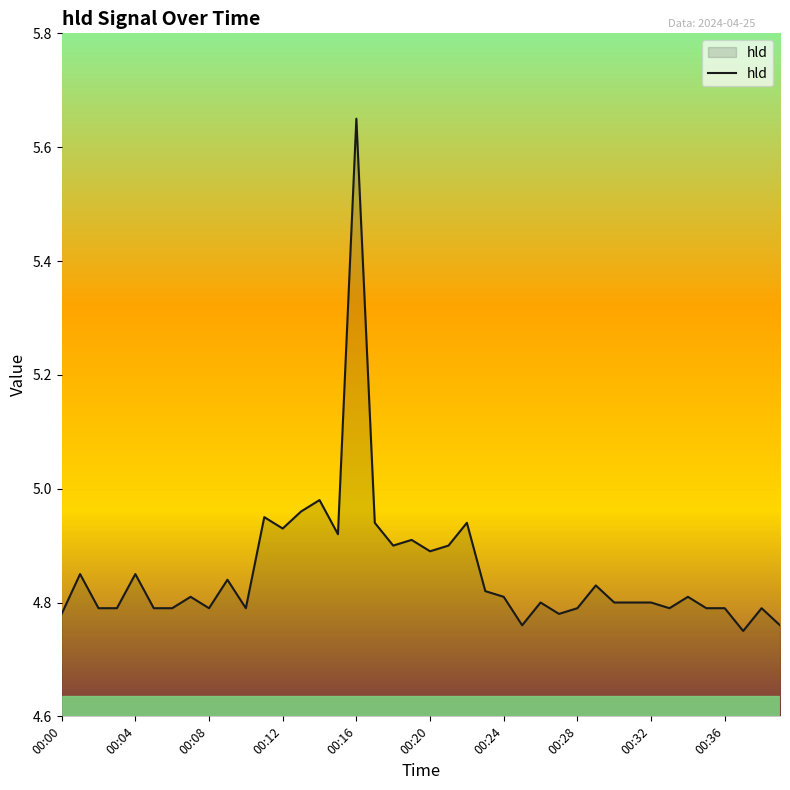

Which category has the highest value across all series?

00:16